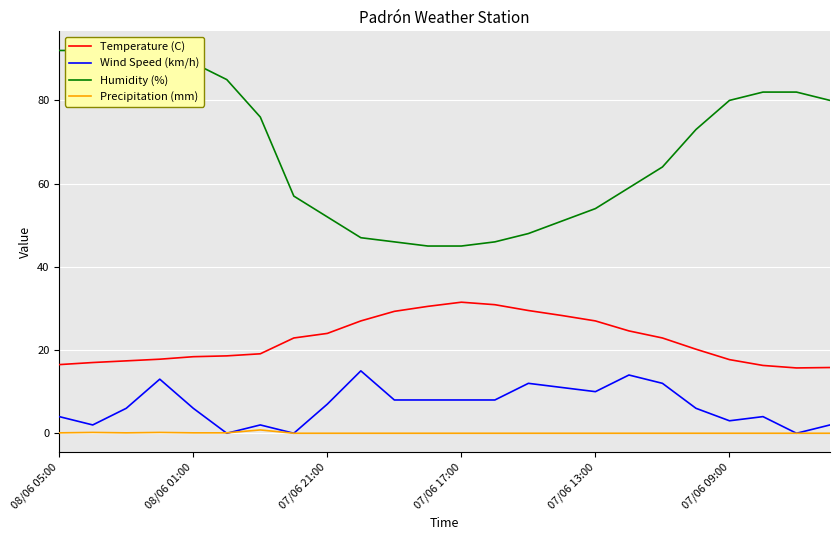

True or false: Temperature (C) and Precipitation (mm) intersect in this chart.

False